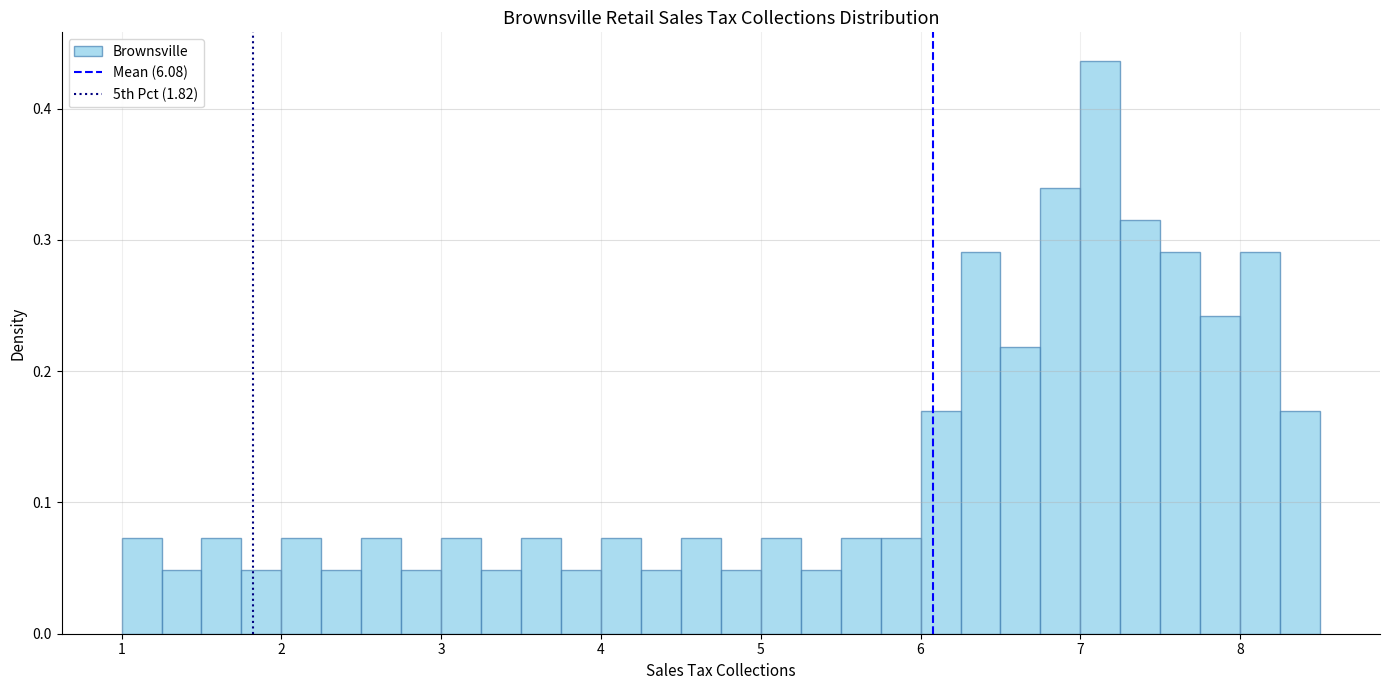

Read against the x-axis, roughly where is the centre of the tallest bar?

7.1